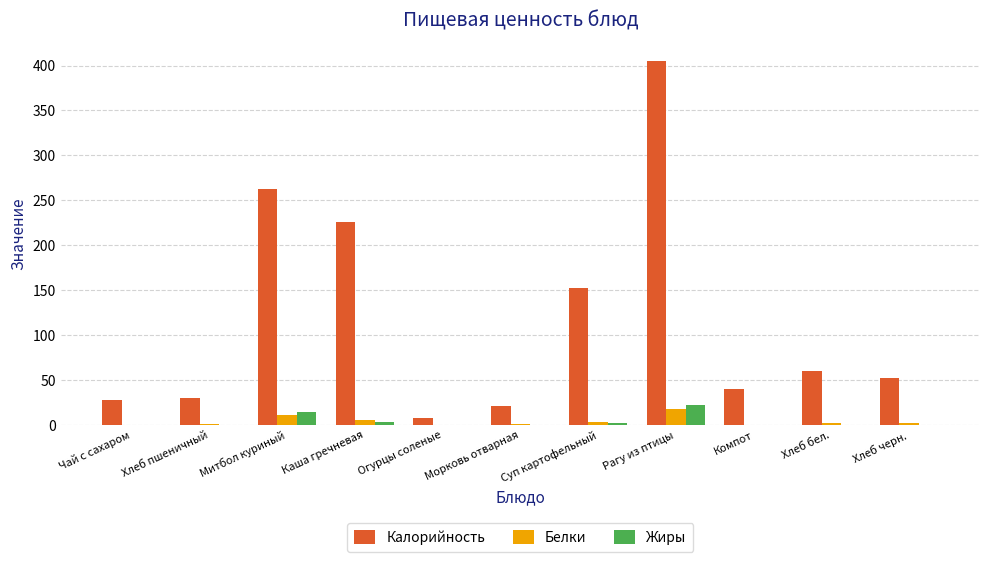

The Жиры series shows 22.4 at Рагу из птицы. True or false?

True